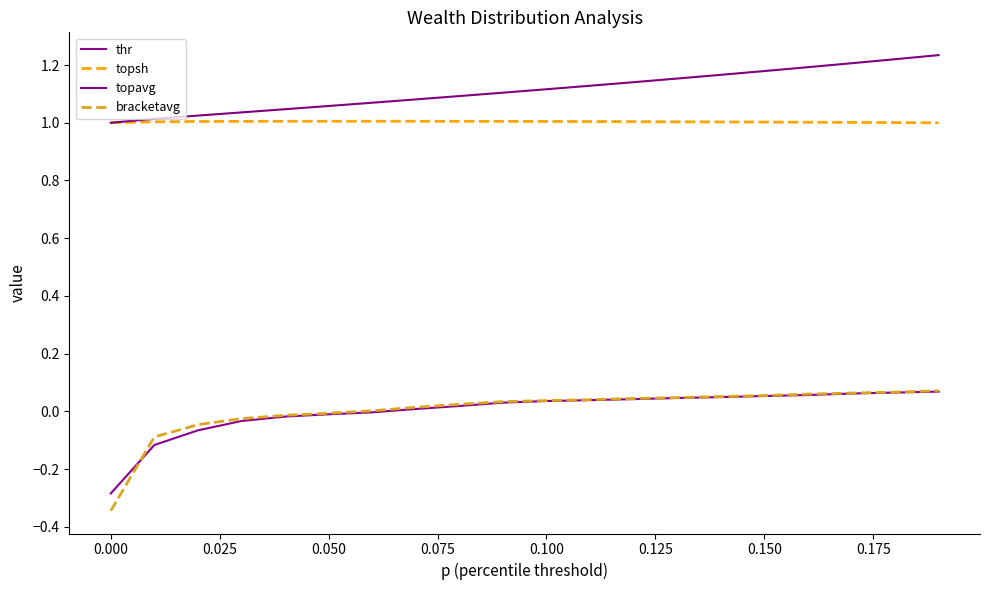

Which label corresponds to the smallest value in the chart?

0.000